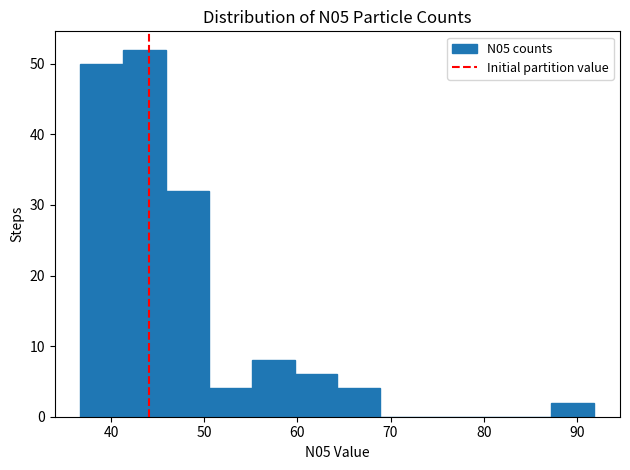

How tall is the bar that spans 50 to 55 on the x-axis? Neither the bar edges nor the heights are printed on the chart, so give them approximately, as read against the axes.

4